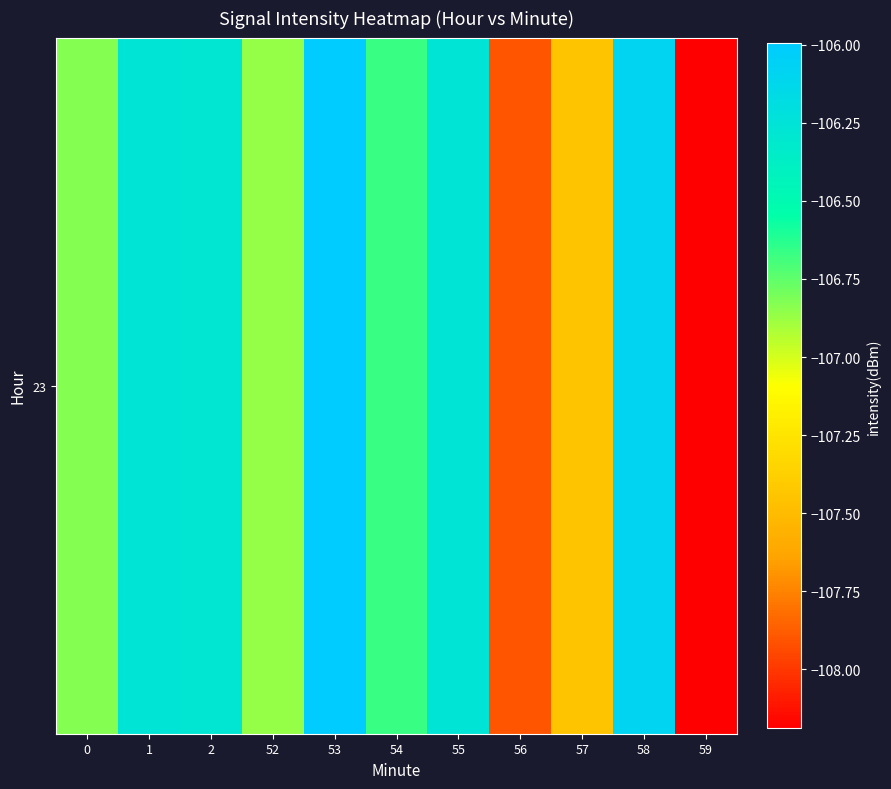

How many data points are less than -106?

10